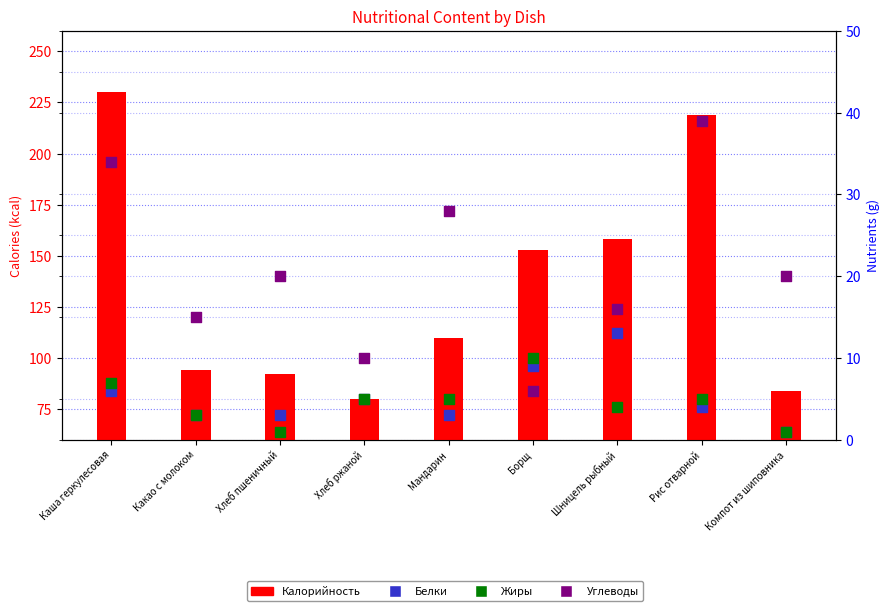

At which category is the sum across all series the highest?

Каша геркулесовая